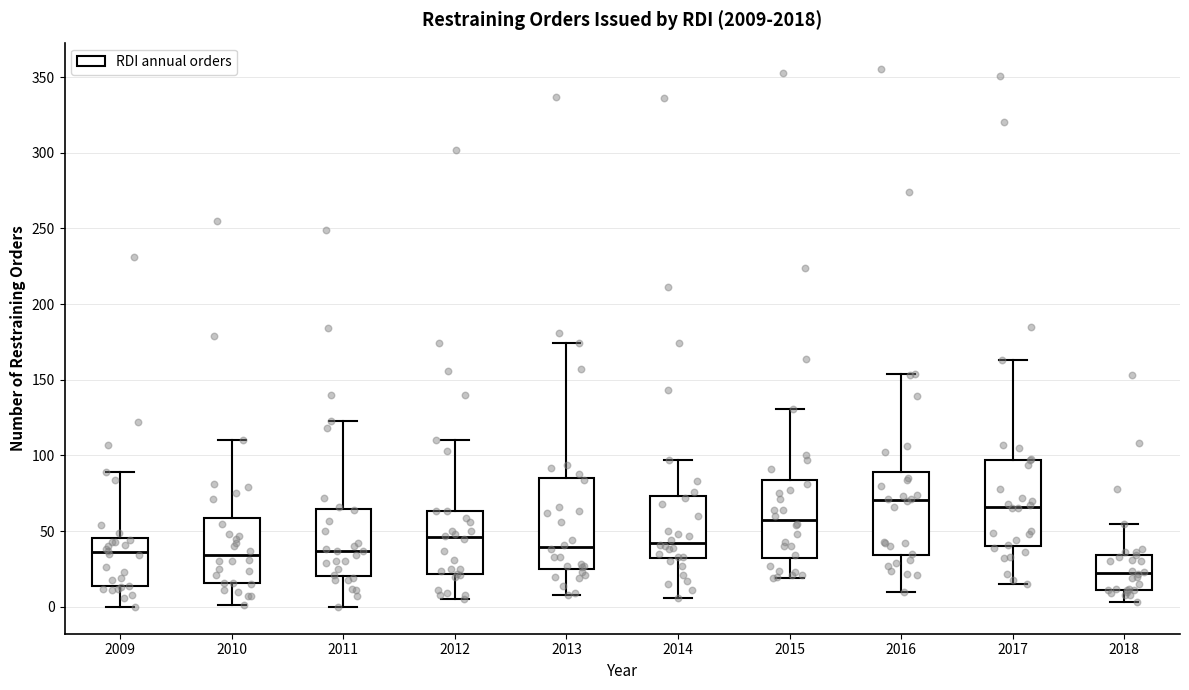

Reading left to right, read every box against the y-axis: the position of its median line, the range the box covers, and the ends of its whiskers. The values are not printed on the chart, so give them approximately, as read against the axis.

2009: median 35, box 15 to 45, whiskers 0 to 90
2010: median 35, box 15 to 60, whiskers 0 to 110
2011: median 35, box 20 to 65, whiskers 0 to 125
2012: median 45, box 20 to 65, whiskers 5 to 110
2013: median 40, box 25 to 85, whiskers 10 to 175
2014: median 45, box 30 to 75, whiskers 5 to 95
2015: median 60, box 30 to 85, whiskers 20 to 130
2016: median 70, box 35 to 90, whiskers 10 to 155
2017: median 65, box 40 to 95, whiskers 15 to 165
2018: median 25, box 10 to 35, whiskers 5 to 55